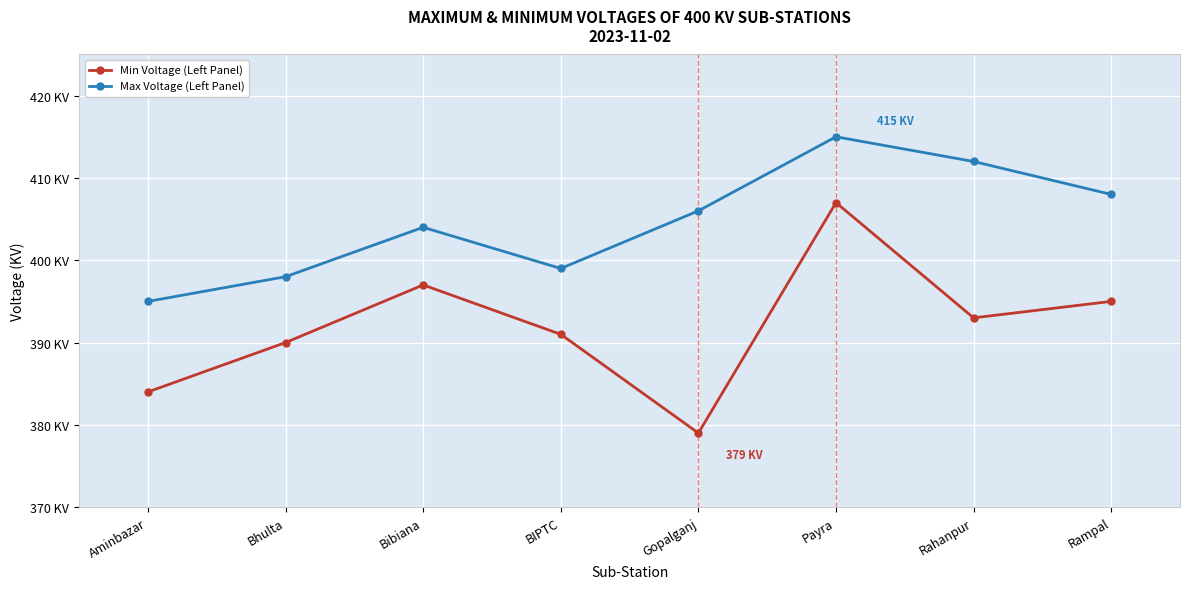

Reading left to right, extract all data points from this chart.

Min Voltage (Left Panel): Aminbazar=384	Bhulta=390	Bibiana=397	BIPTC=391	Gopalganj=379	Payra=407	Rahanpur=393	Rampal=395
Max Voltage (Left Panel): Aminbazar=395	Bhulta=398	Bibiana=404	BIPTC=399	Gopalganj=406	Payra=415	Rahanpur=412	Rampal=408